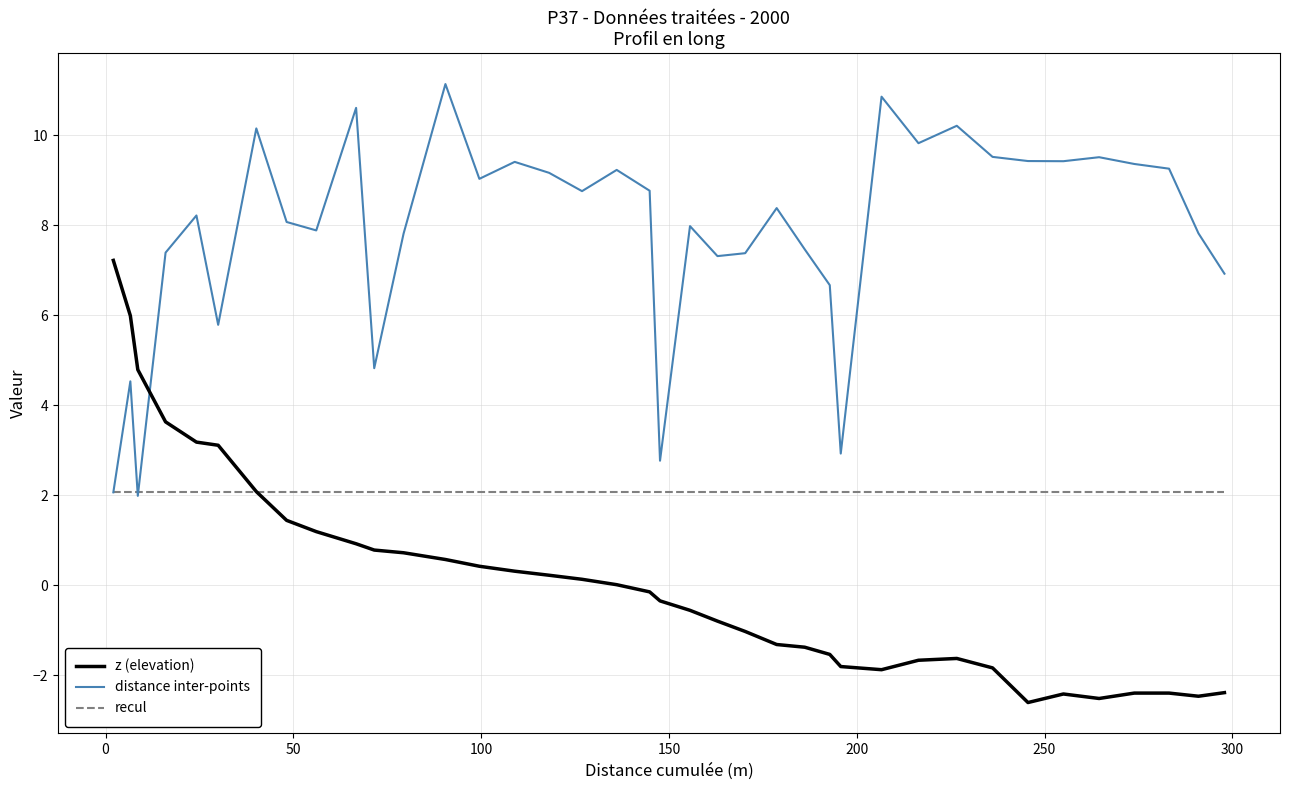

What is the maximum value for distance inter-points?

11.1